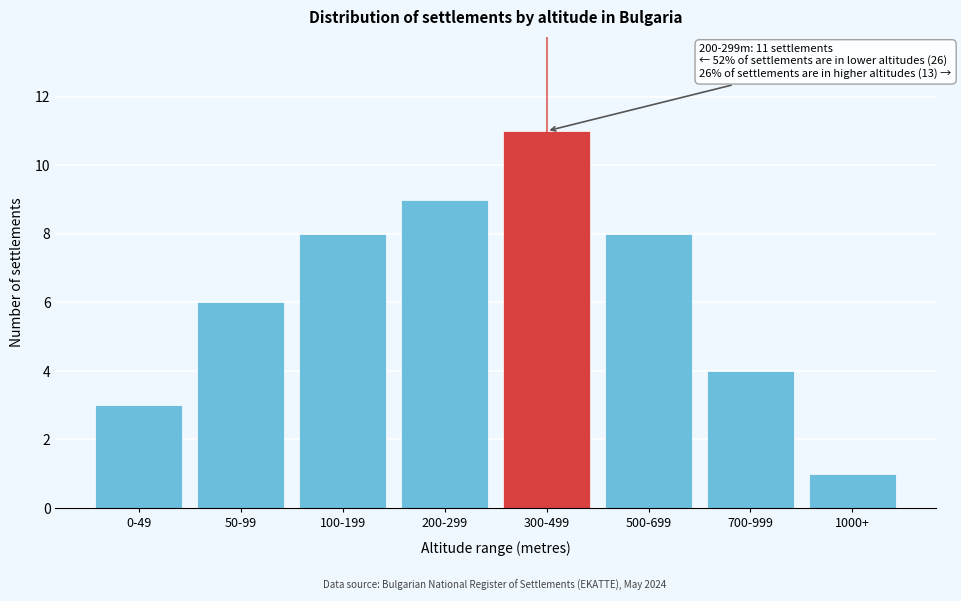

Reading left to right, extract all data points from this chart.

0-49=3	50-99=6	100-199=8	200-299=9	300-499=11	500-699=8	700-999=4	1000+=1